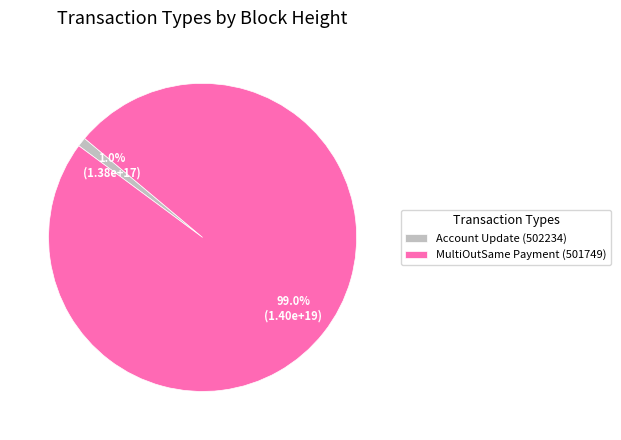

Is it true that MultiOutSame Payment (501749) is 89% of the pie?

False